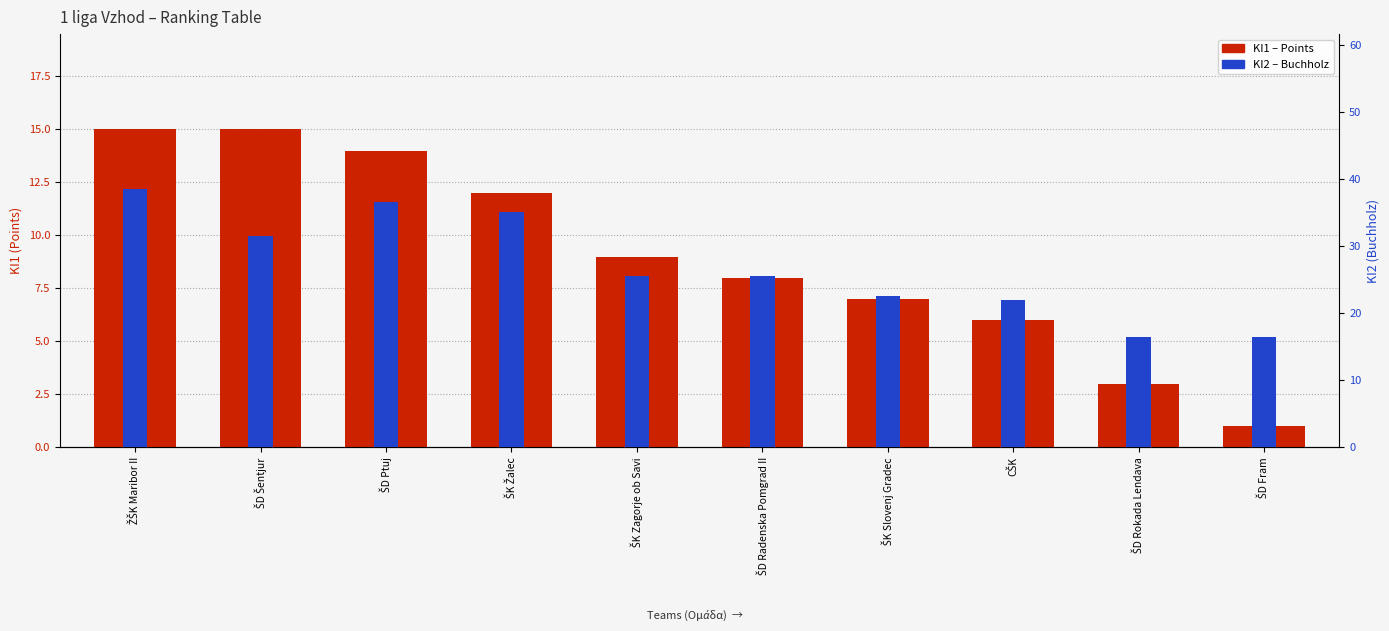

What is the approximate value of KI1 – Points at ŠD Šentjur?

15.0